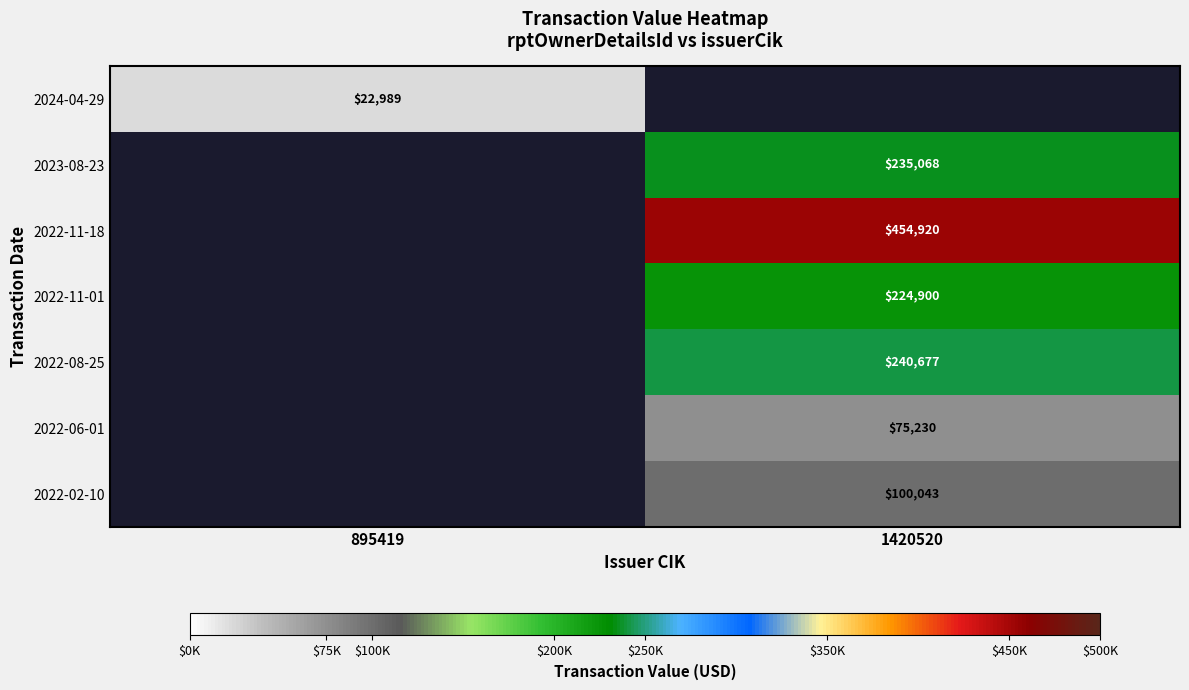

What is the smallest value displayed?

22989.0